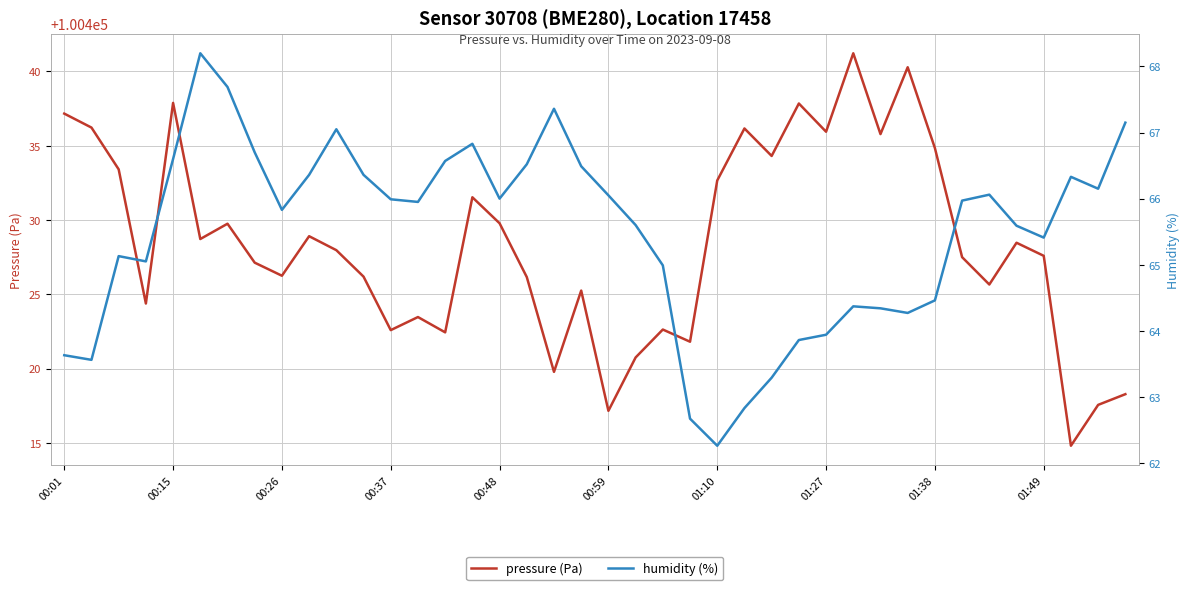

Reading right to left, transcribe all the data shown in this chart.

pressure (Pa): 100418.3	100417.6	100414.8	100427.6	100428.5	100425.7	100427.5	100434.8	100440.3	100435.8	100441.2	100435.9	100437.8	100434.3	100436.2	100432.7	100421.8	100422.6	100420.8	100417.2	100425.2	100419.8	100426.2	100429.8	100431.5	100422.4	100423.5	100422.6	100426.2	100428.0	100428.9	100426.2	100427.1	100429.8	100428.7	100437.9	100424.4	100433.4	100436.2	100437.2
humidity (%): 67.2	66.2	66.3	65.4	65.6	66.1	66.0	64.5	64.3	64.3	64.4	63.9	63.9	63.3	62.8	62.3	62.7	65.0	65.6	66.0	66.5	67.4	66.5	66.0	66.8	66.6	66.0	66.0	66.4	67.0	66.4	65.8	66.7	67.7	68.2	66.6	65.0	65.1	63.6	63.6